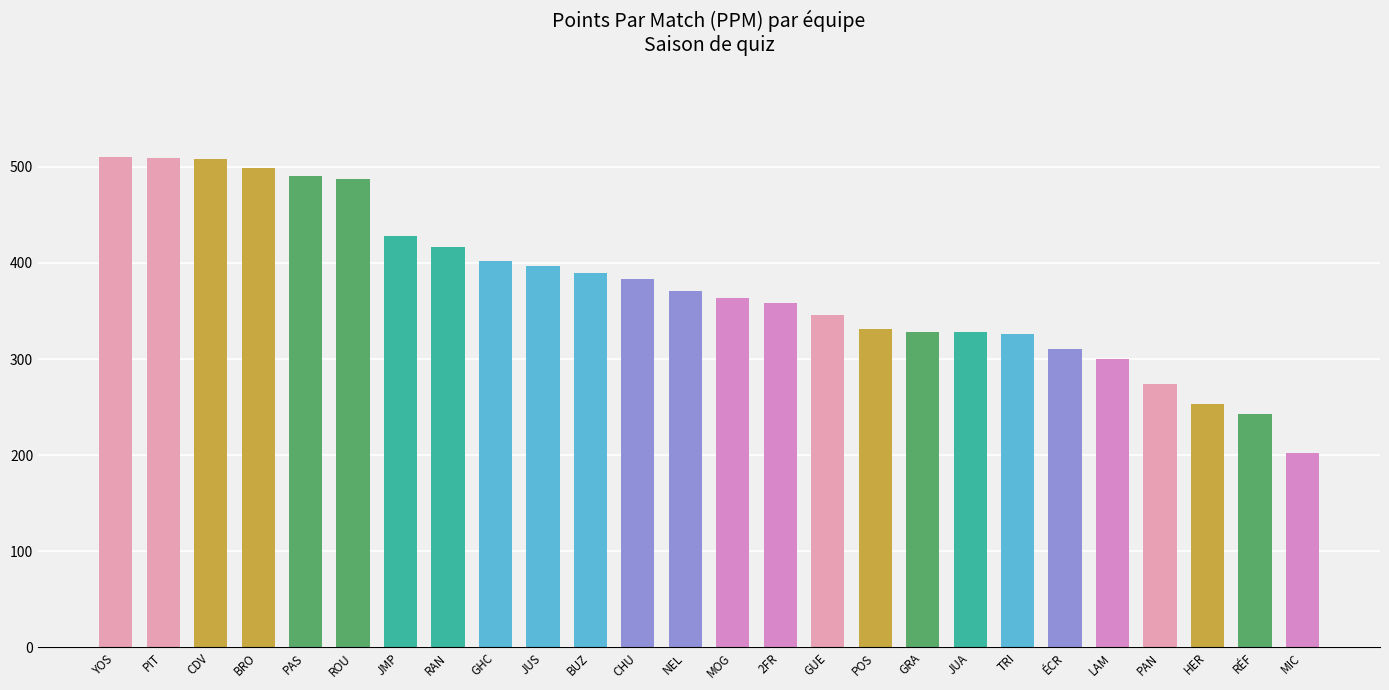

What is the sum of the values at PIT and YOS?

1019.4